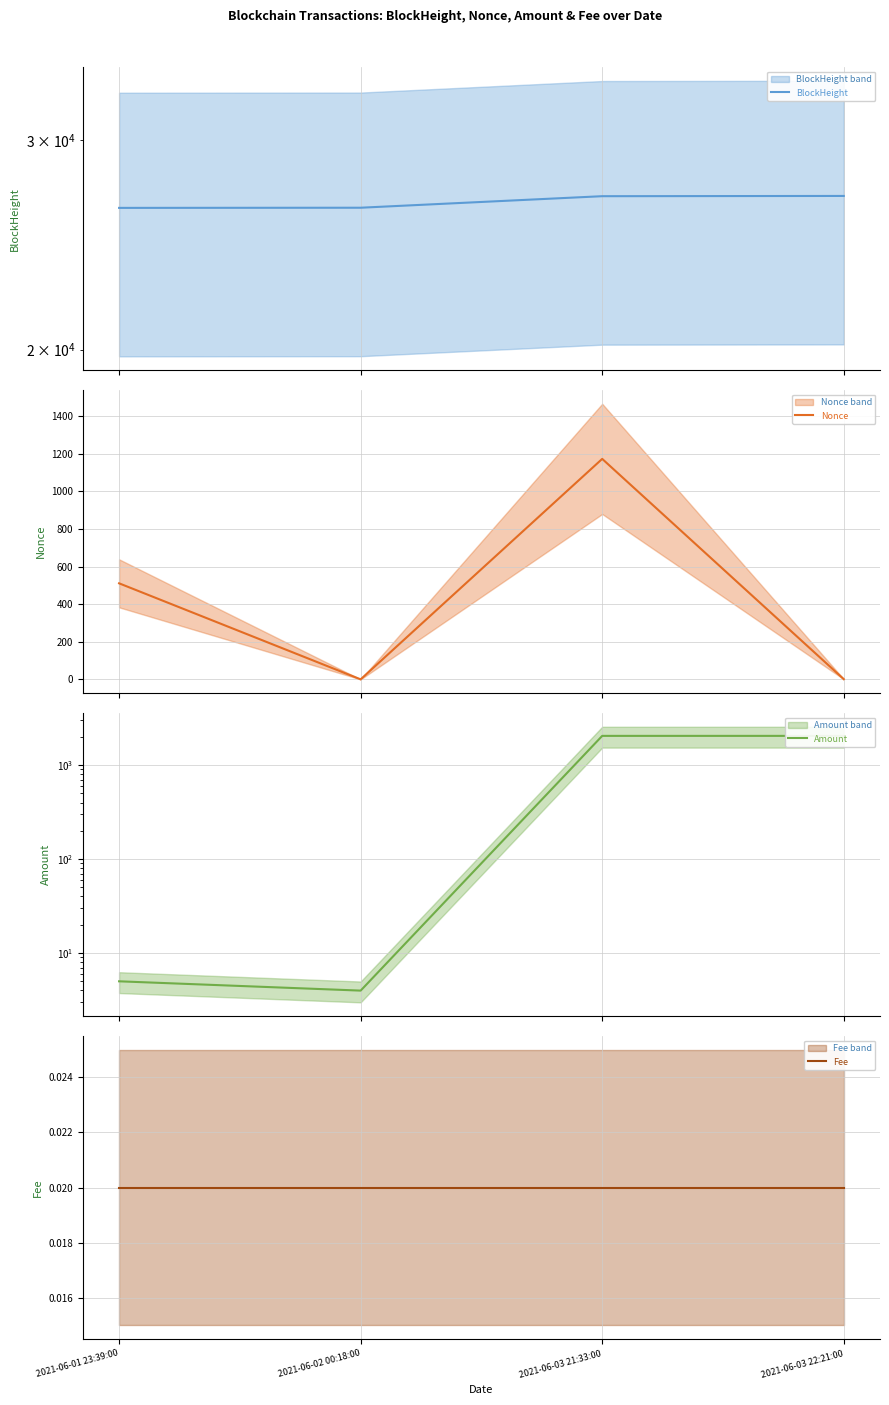

Is it true that Nonce equals 1.0 at 2021-06-03 22:21:00?

True